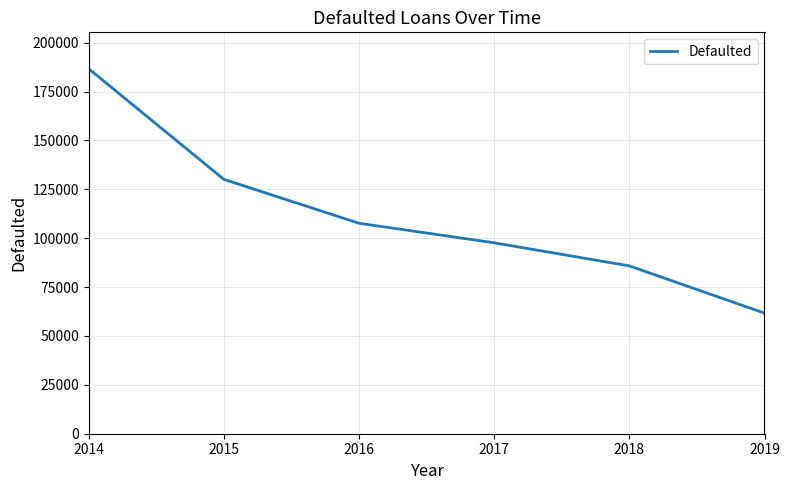

What is the minimum value shown in the chart?

61676